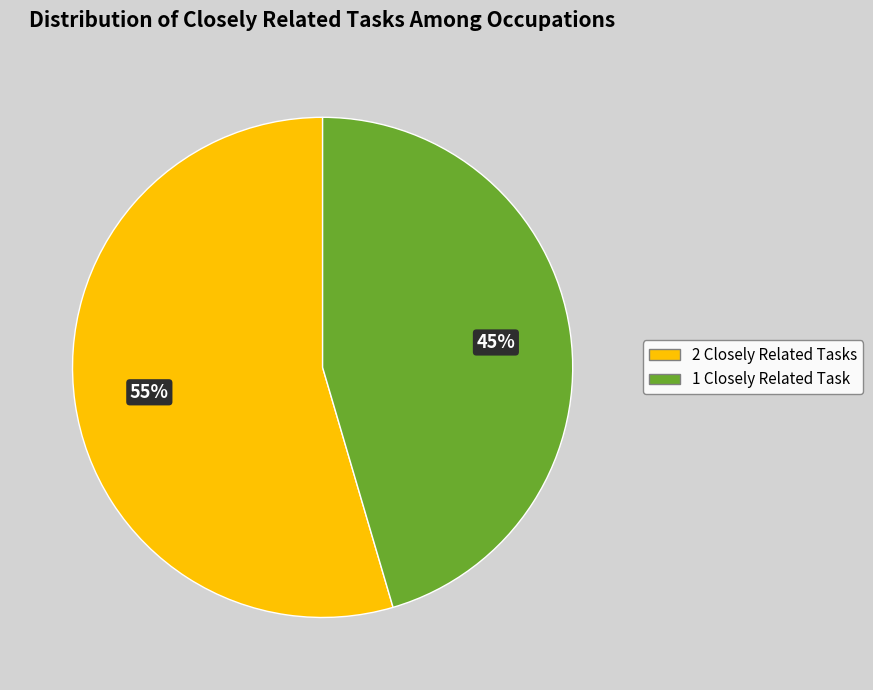

Count the number of slices in the pie.

2